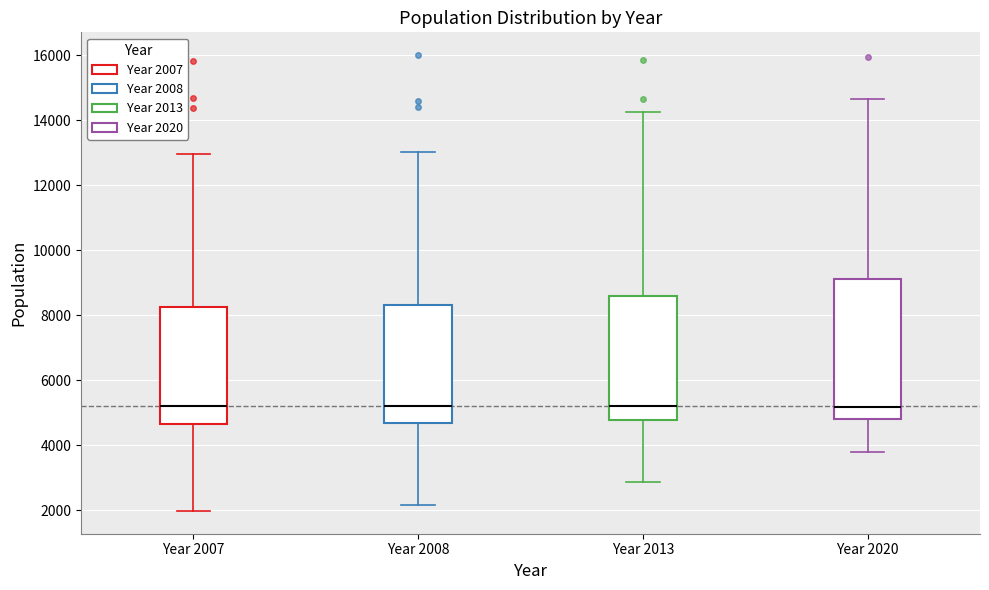

Reading left to right, transcribe this box plot: for each box, give where its median line is, the range the box spans, and where its two whiskers end, as read against the y-axis. The values are not printed on the chart, so give them approximately, as read against the axis.

Year 2007: median 5200, box 4600 to 8200, whiskers 2000 to 13000
Year 2008: median 5200, box 4600 to 8400, whiskers 2200 to 13000
Year 2013: median 5200, box 4800 to 8600, whiskers 2800 to 14200
Year 2020: median 5200, box 4800 to 9200, whiskers 3800 to 14600